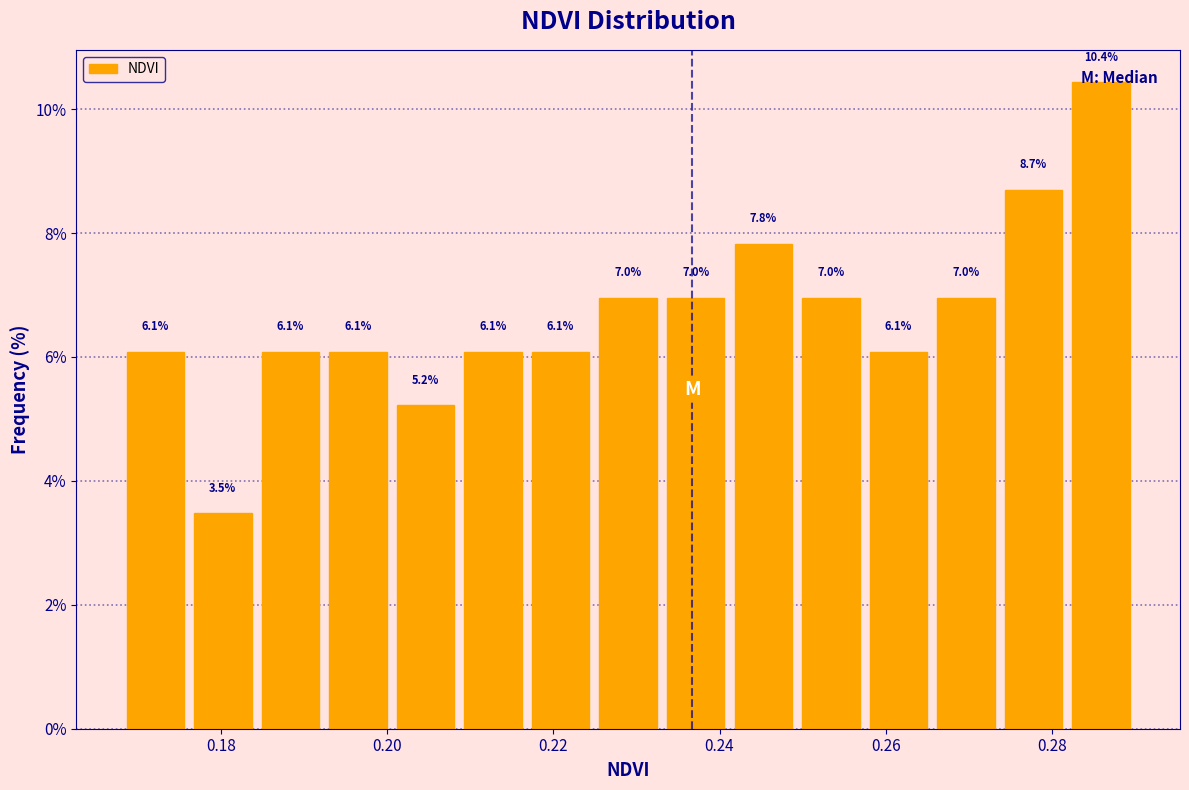

What is the height of the bar covering 0.258 to 0.266 on the x-axis? The bar edges are not printed on the chart, so give them approximately, as read against the axis.

6.1